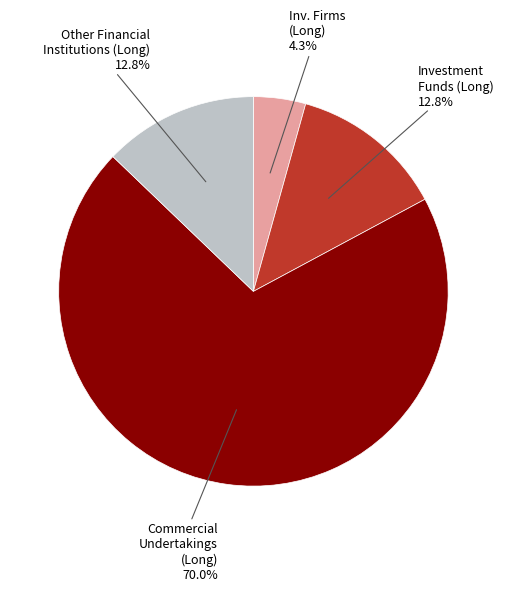

Is there any slice that represents more than half of the pie?

Yes